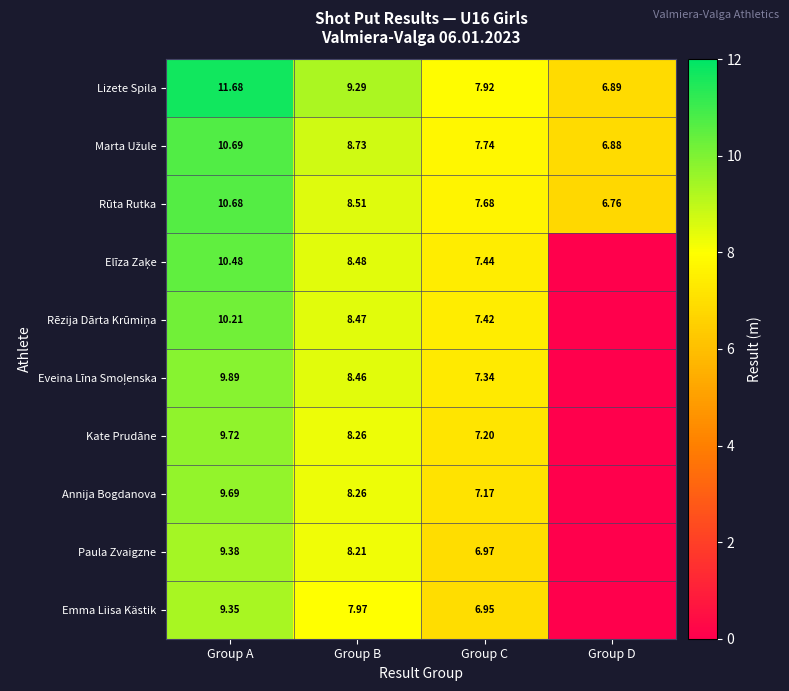

At which label does Rūta Rutka reach its minimum?

Group D